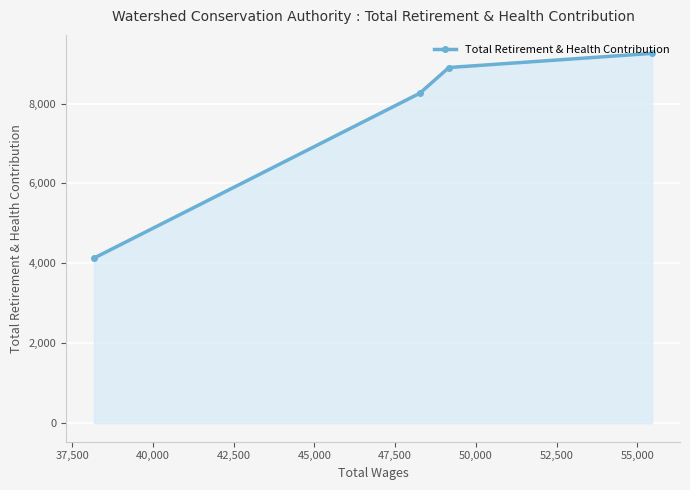

What is the difference between the second highest and second lowest values?

644